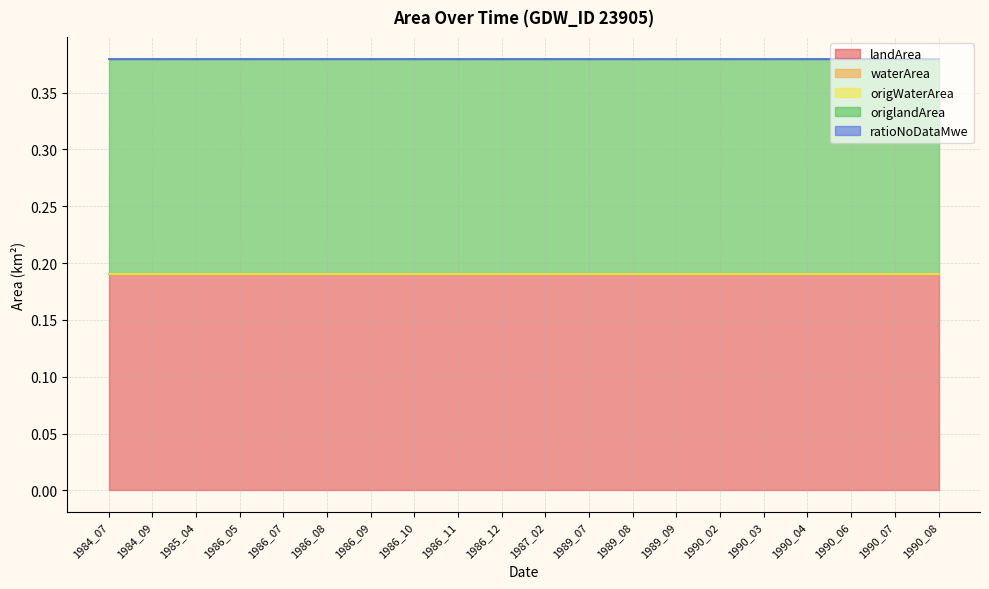

What is the spread (max minus min) of values at 1989_07?

0.2